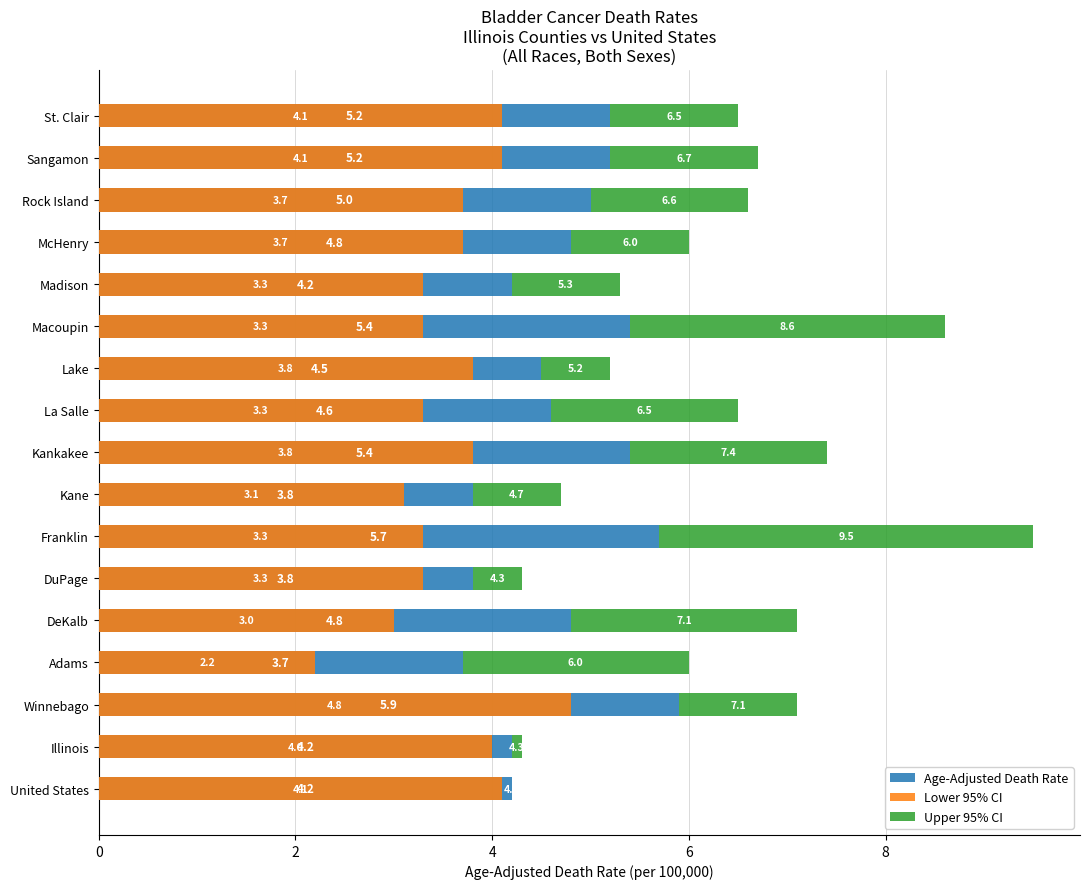

Which series has the widest spread of values?

Upper 95% CI